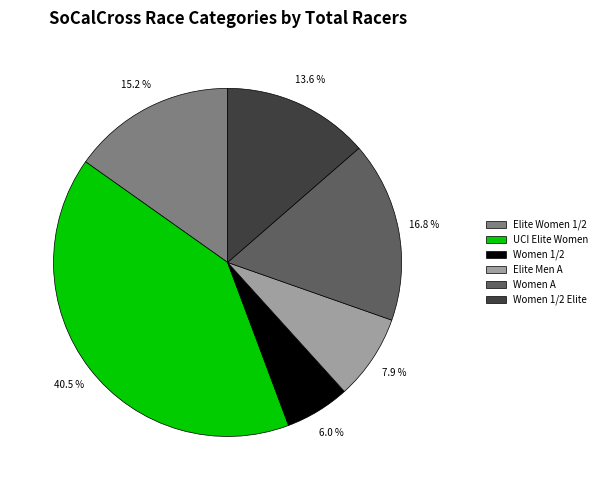

Combined, do Elite Men A and Elite Women 1/2 account for over 50%?

No